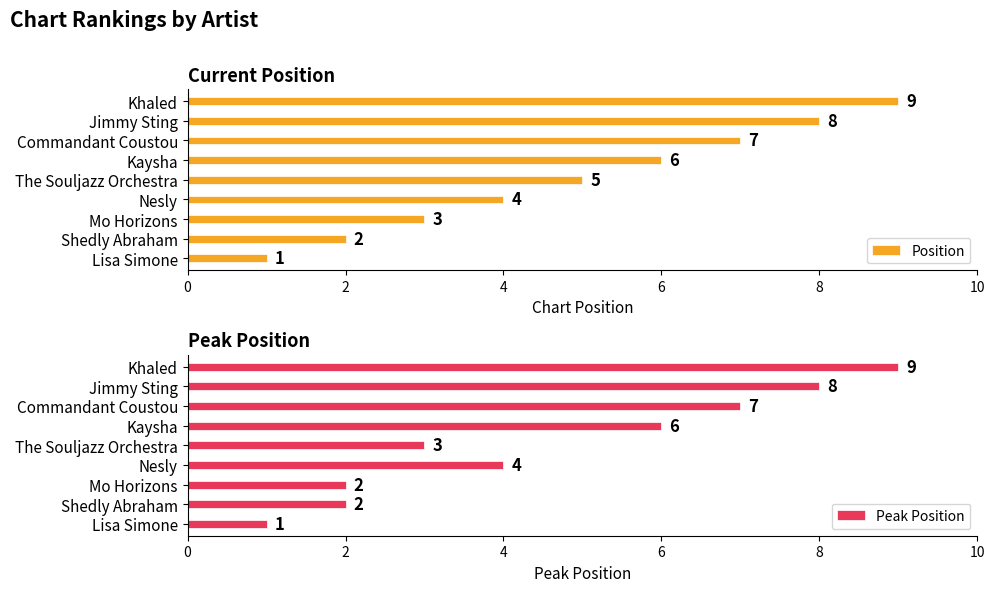

List the labels in order of Position value, smallest first.

Lisa Simone, Shedly Abraham, Mo Horizons, Nesly, The Souljazz Orchestra, Kaysha, Commandant Coustou, Jimmy Sting, Khaled